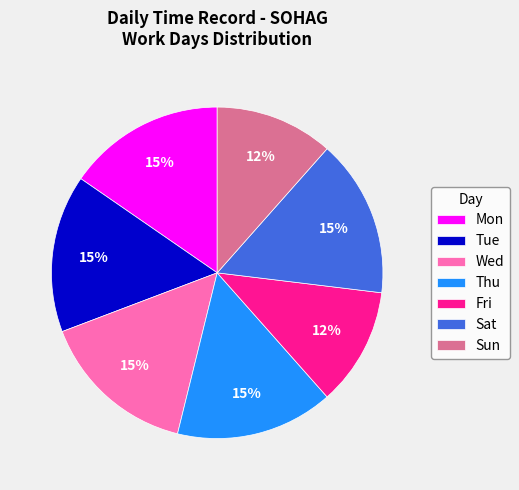

How many segments does this pie chart have?

7